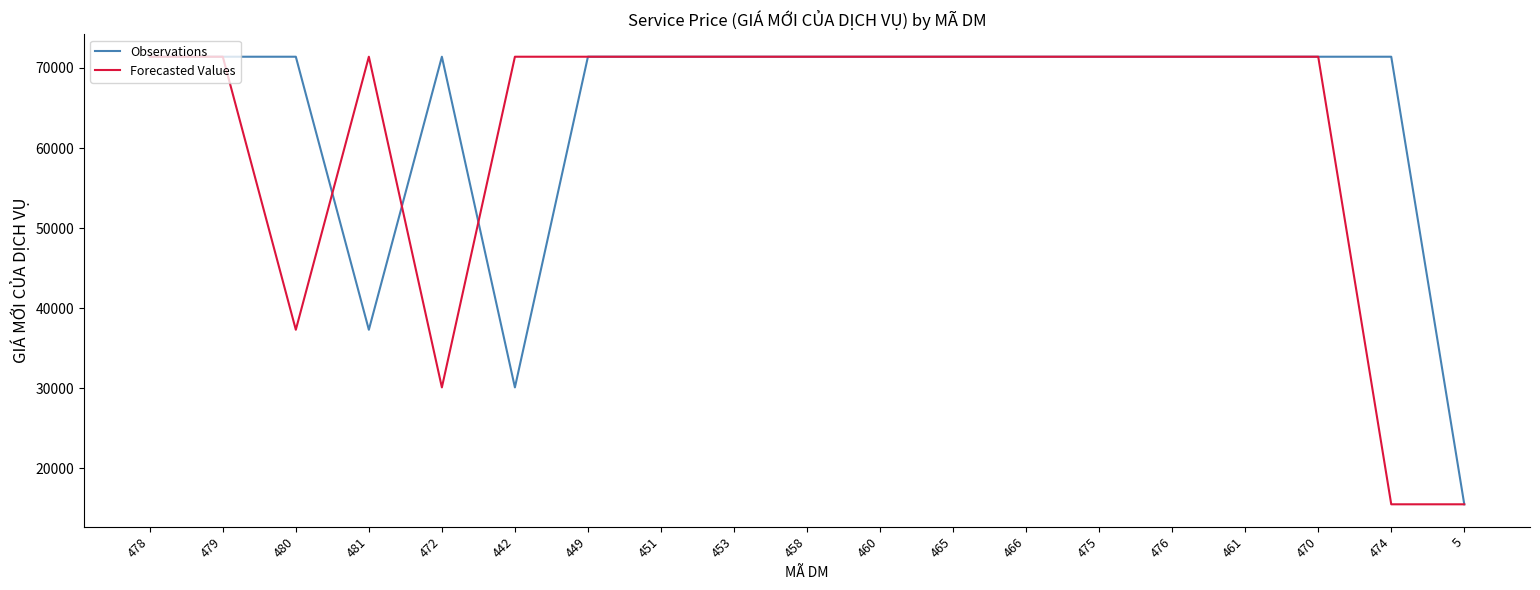

In Forecasted Values, how many points are lower than both neighbors (excluding endpoints)?

2